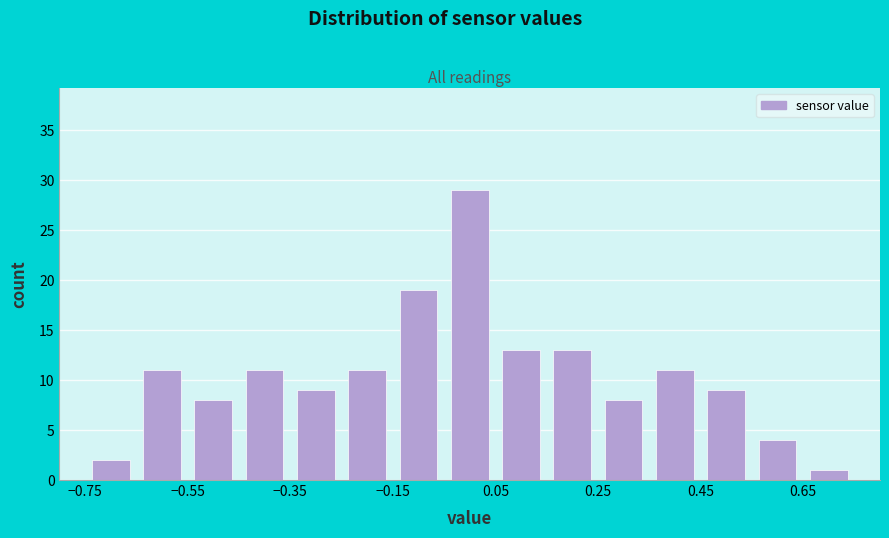

Reading left to right, list every bar in this chart as the range it spans on the x-axis followed by its height. Neither the bar edges nor the heights are printed on the chart, so give them approximately, as read against the axes.

-0.75 to -0.65: 2
-0.65 to -0.55: 11
-0.55 to -0.45: 8
-0.45 to -0.35: 11
-0.35 to -0.25: 9
-0.25 to -0.15: 11
-0.15 to -0.05: 19
-0.05 to 0.05: 29
0.05 to 0.15: 13
0.15 to 0.25: 13
0.25 to 0.35: 8
0.35 to 0.45: 11
0.45 to 0.55: 9
0.55 to 0.65: 4
0.65 to 0.75: 1